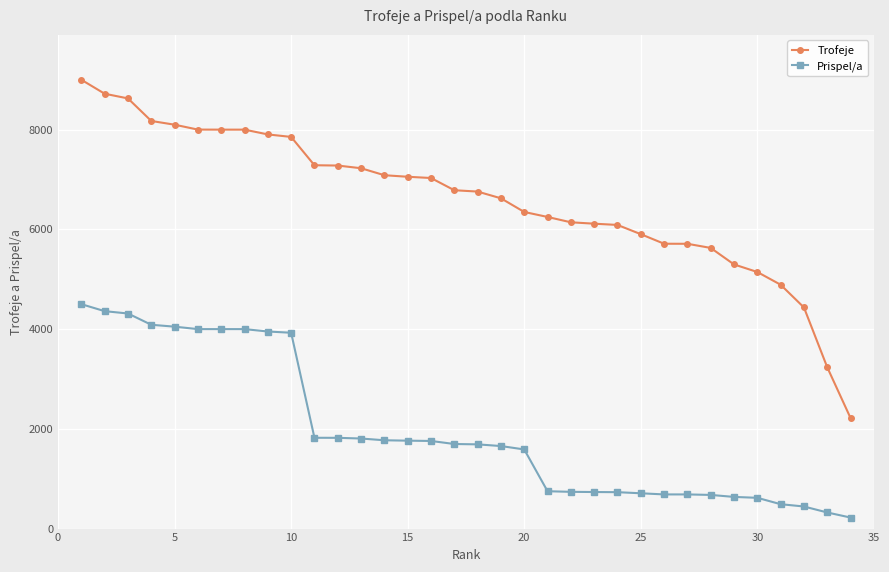

Does the chart have visible grid lines?

Yes